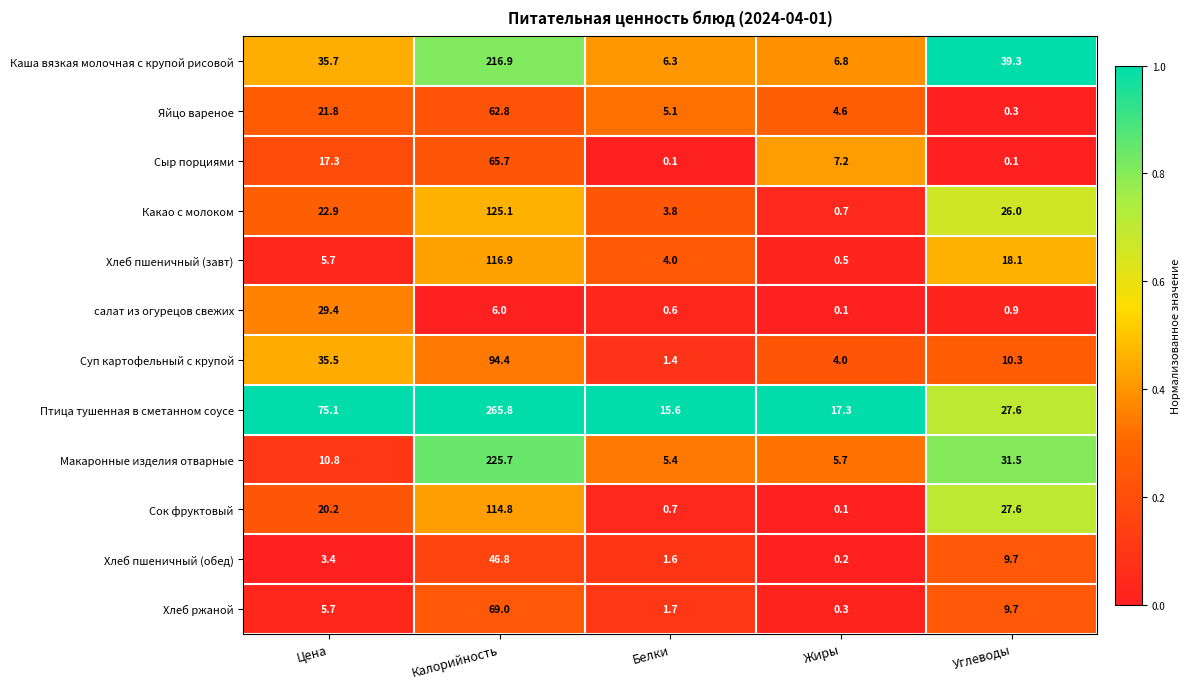

Which category has the highest value in the Суп картофельный с крупой series?

Калорийность